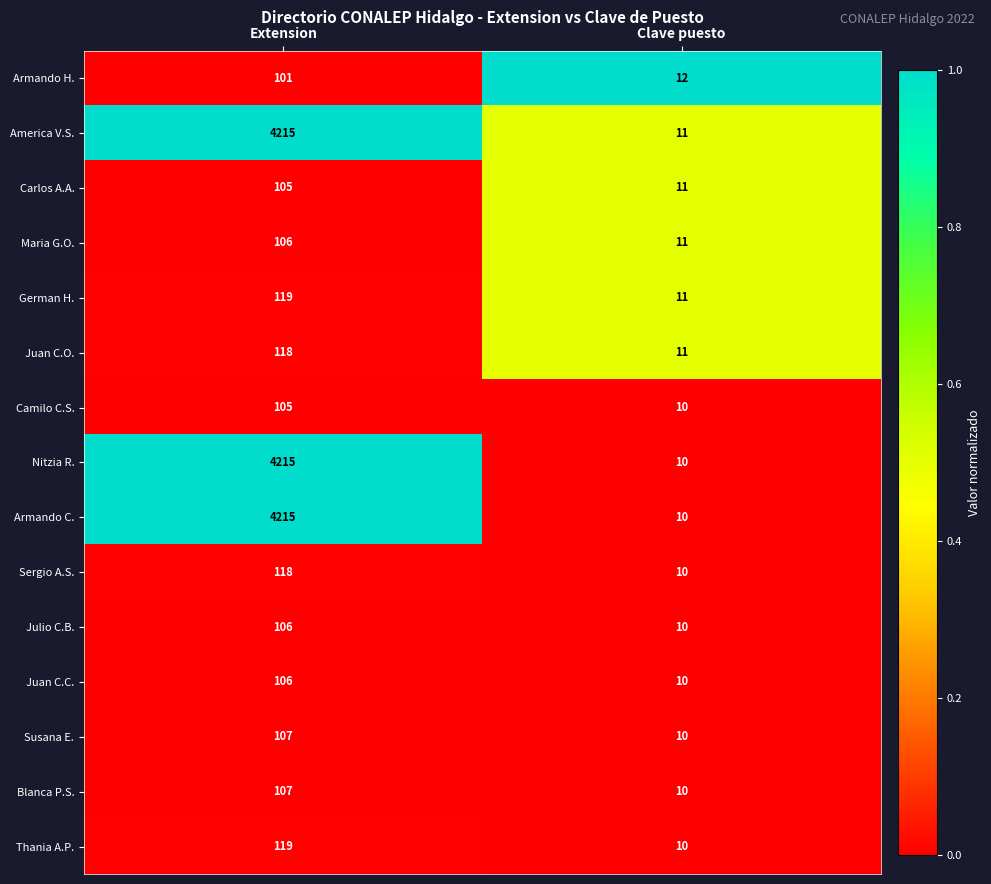

The Nitzia R. series shows 4215 at Extension. True or false?

True